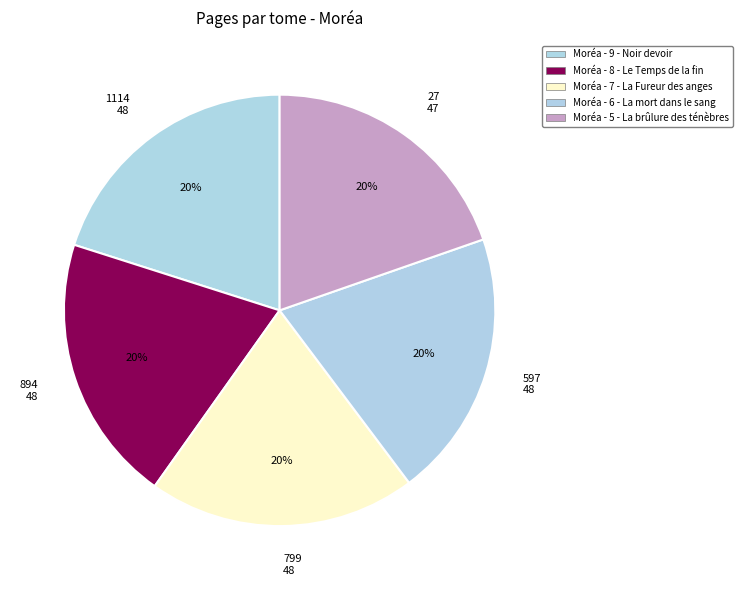

Is the sum of 894 48 and 1114 48 greater than half?

No